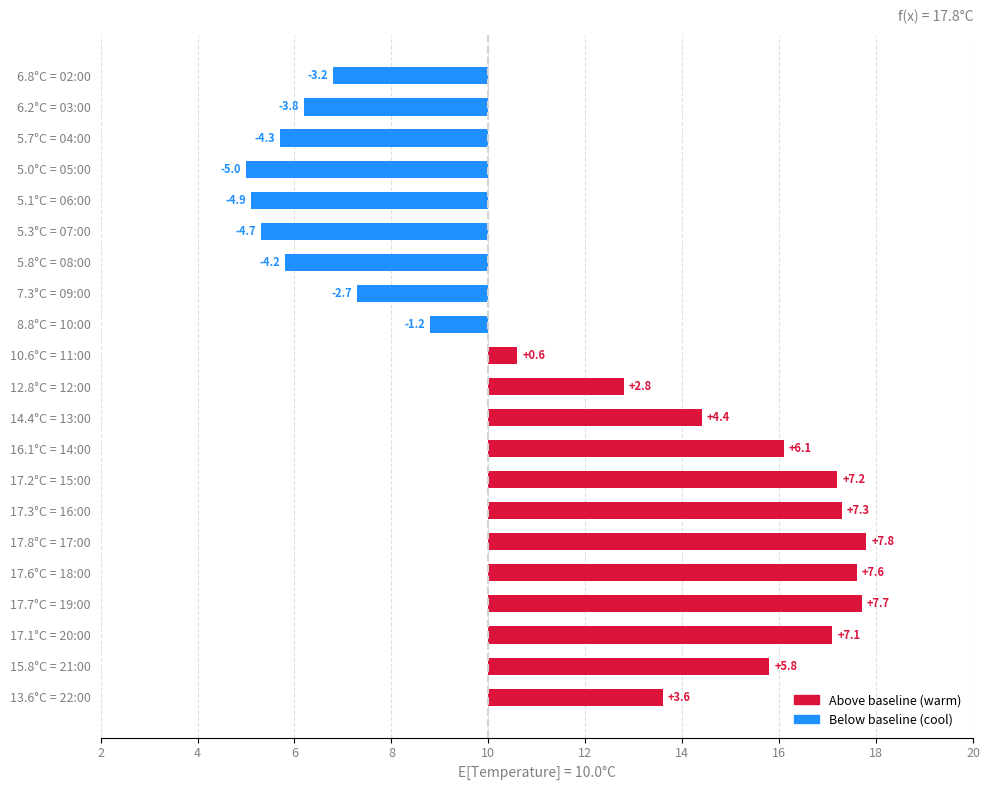

What is the difference between the maximum and minimum values?

12.8